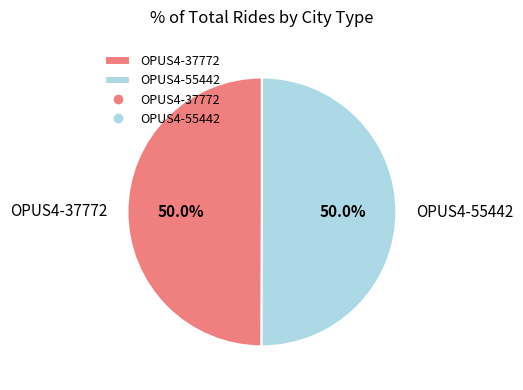

Count the number of slices in the pie.

2